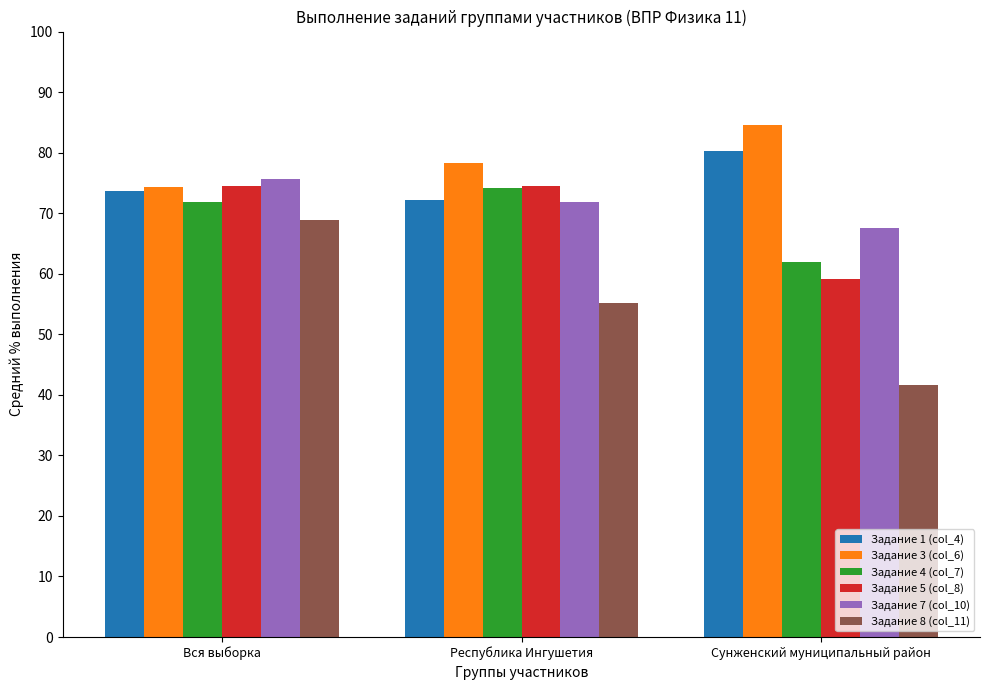

What is the label of the 1st bar from the right?

Сунженский муниципальный район